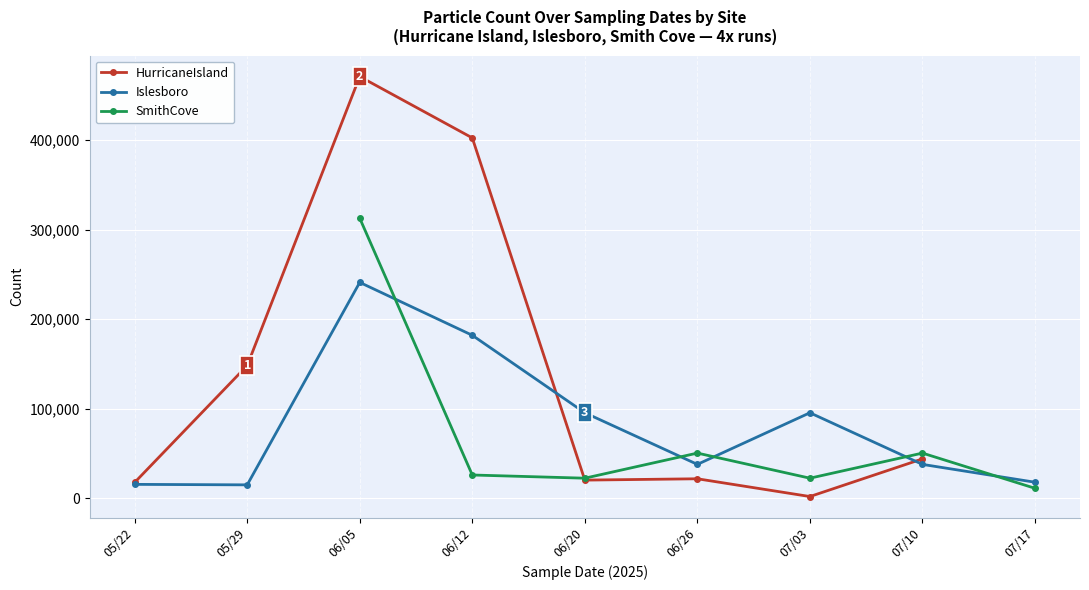

Between 07/03 and 07/17, which series saw the biggest shift?

Islesboro